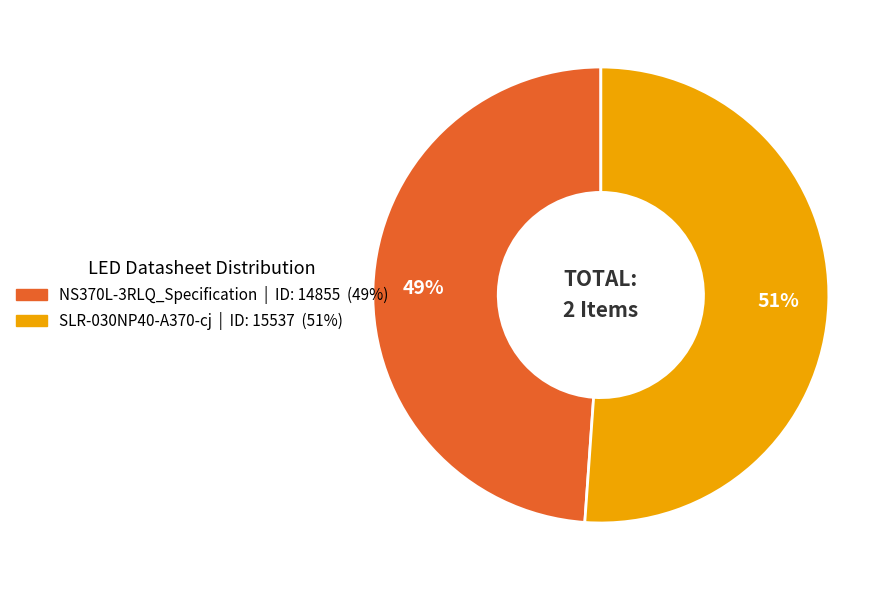

Which slice is the smallest?

NS370L-3RLQ_Specification